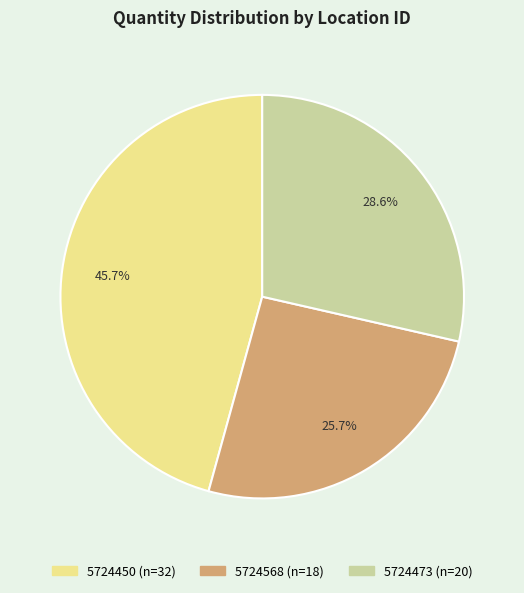

Rank the categories by value from lowest to highest.

5724568, 5724473, 5724450